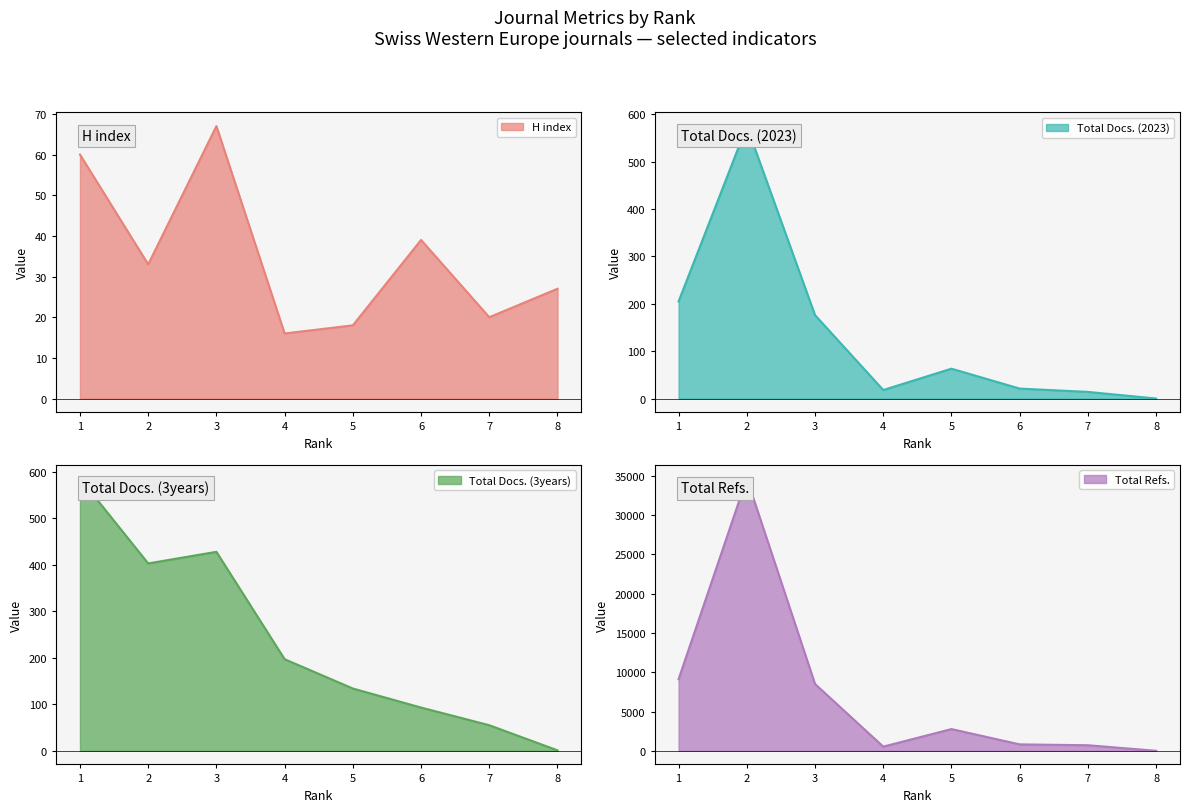

What are all the series names shown in the legend?

H index, Total Docs. (2023), Total Docs. (3years), Total Refs.